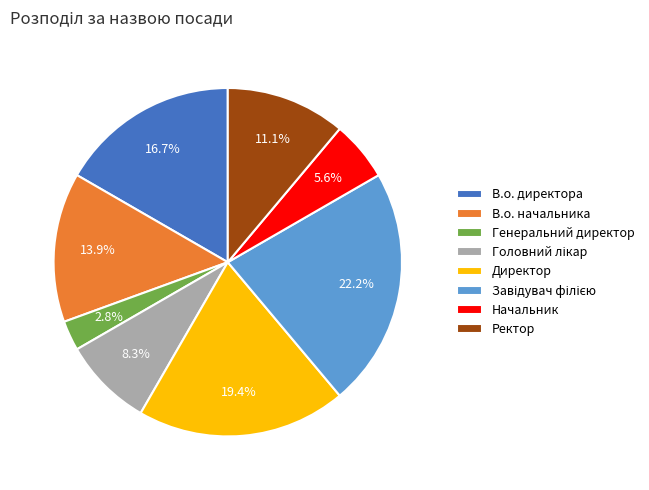

What is the smallest slice in the pie chart?

Генеральний директор